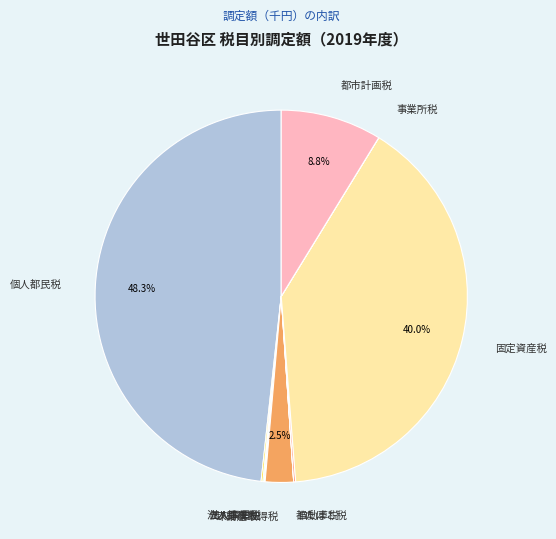

Is there any slice that represents more than half of the pie?

No